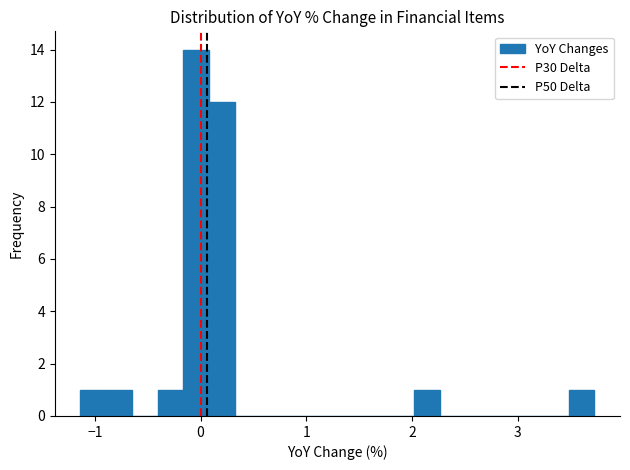

Read against the x-axis, roughly where is the centre of the tallest bar?

0.0